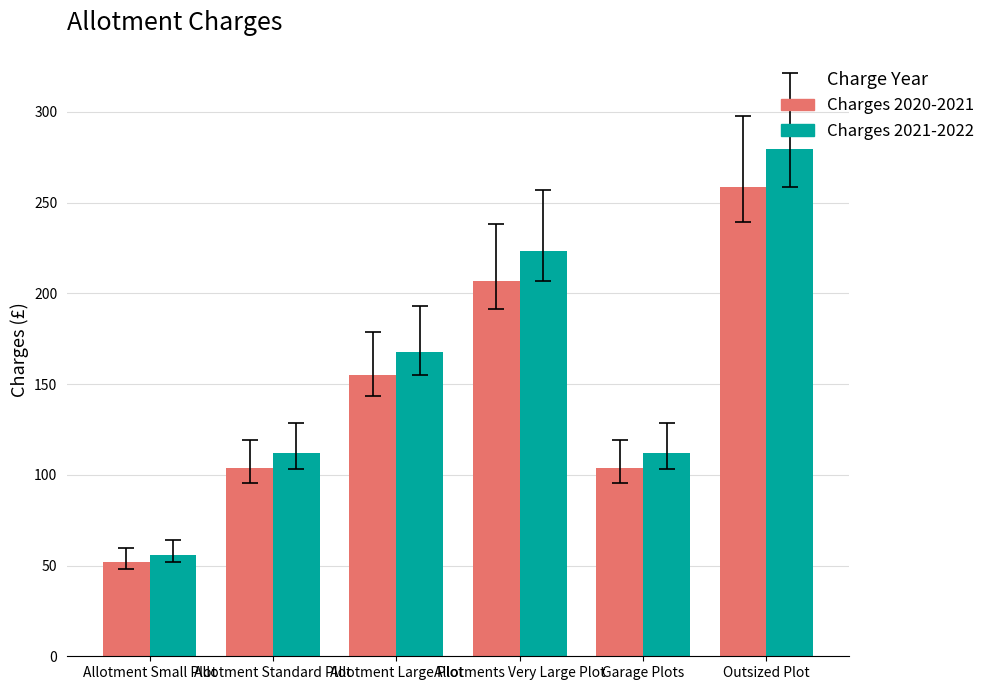

Are the bars grouped side by side (vs. stacked)?

Yes